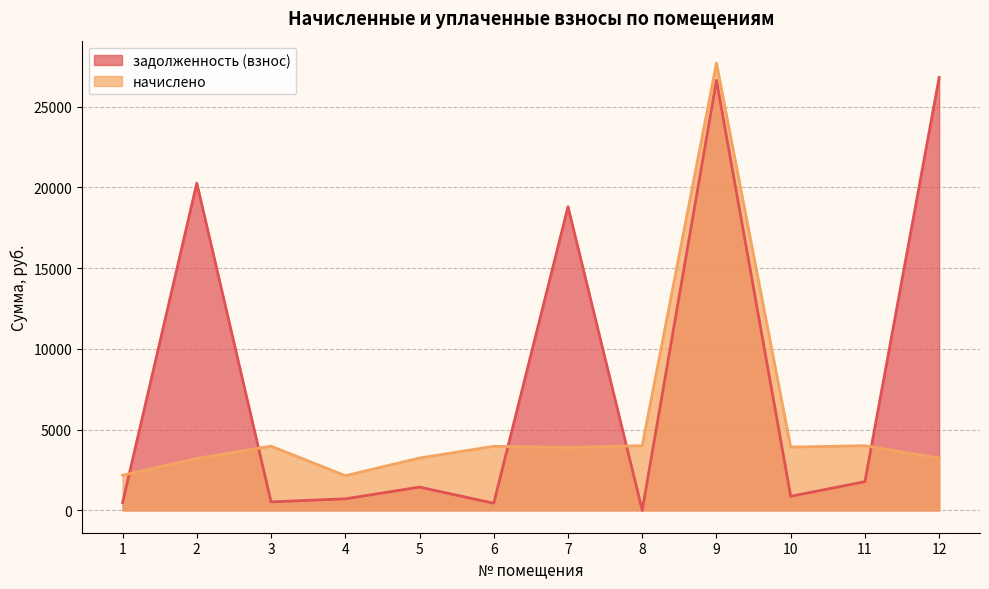

What are all the series names shown in the legend?

задолженность (взнос), начислено